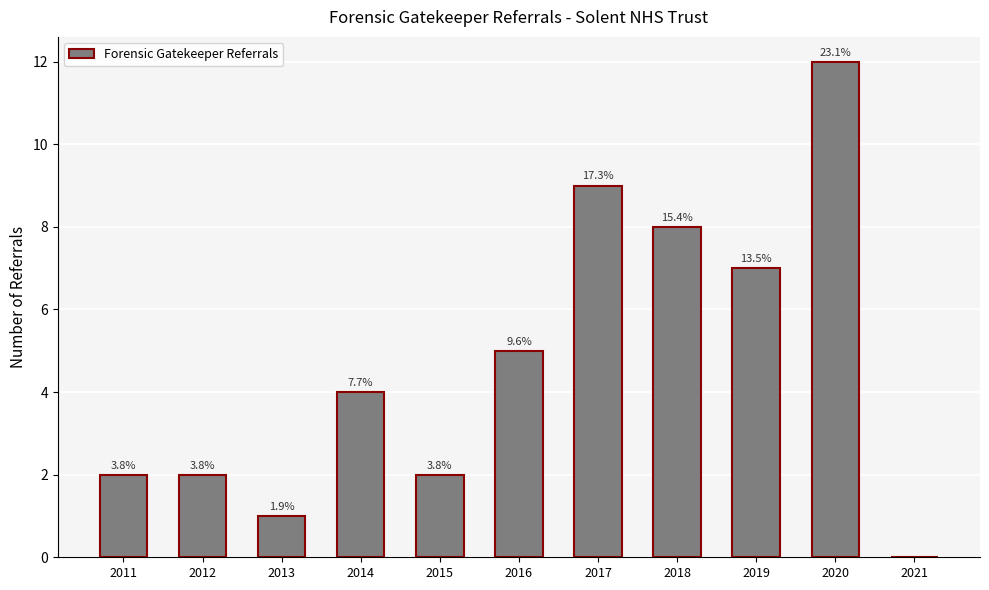

List the labels in order of value, largest first.

2020, 2017, 2018, 2019, 2016, 2014, 2011, 2012, 2015, 2013, 2021